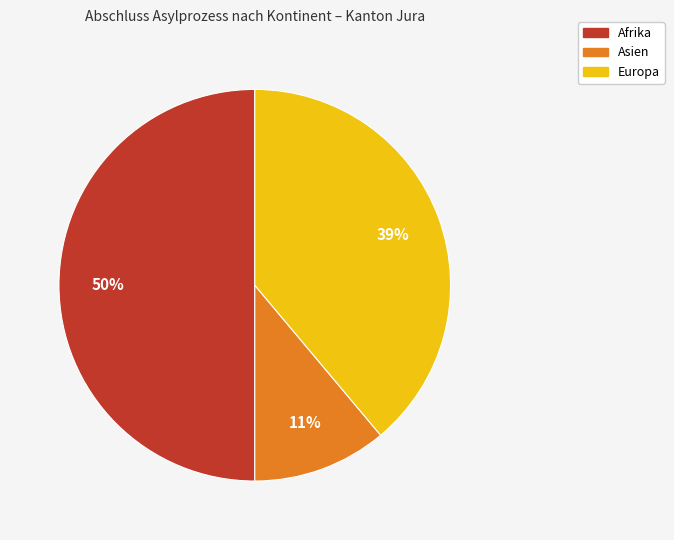

To the nearest percent, what is the average slice percentage?

33%